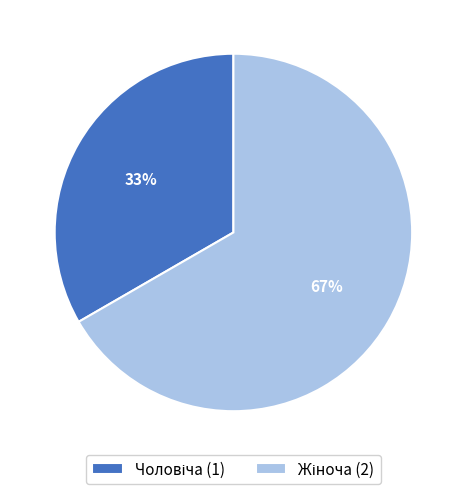

To the nearest percent, what is the average slice percentage?

50%